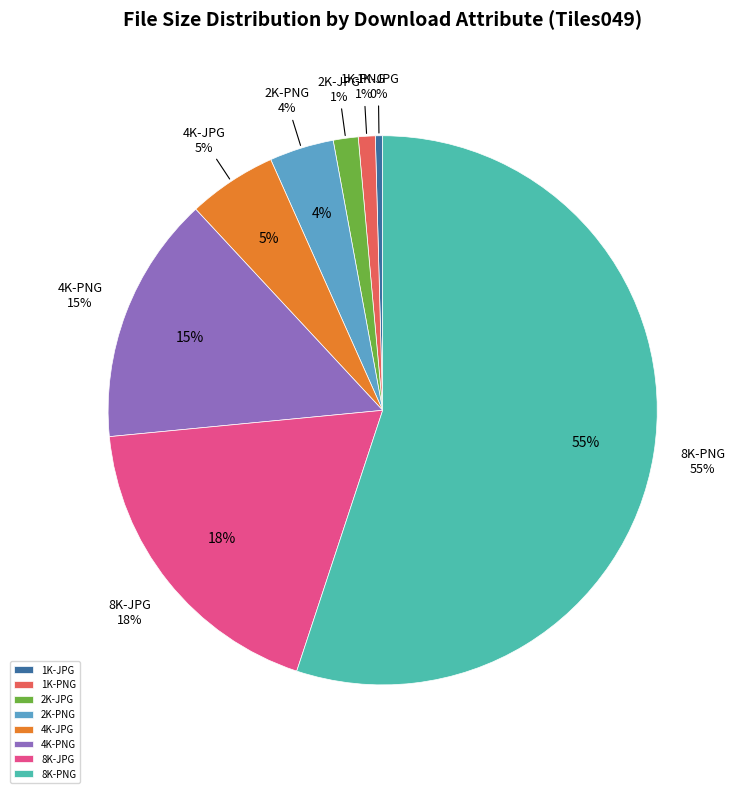

Does 2K-JPG account for over 50% of the chart?

No